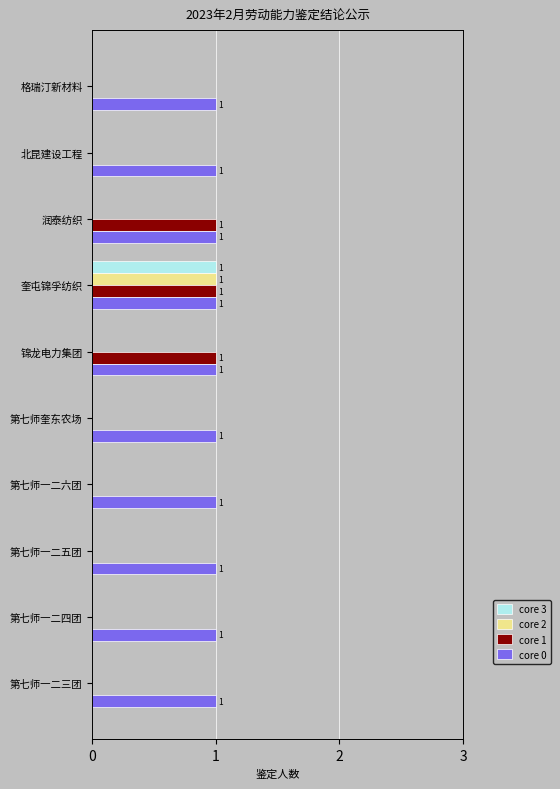

Is the value of core 2 at 第七师奎东农场 greater than the value of core 0 at 北昆建设工程?

No